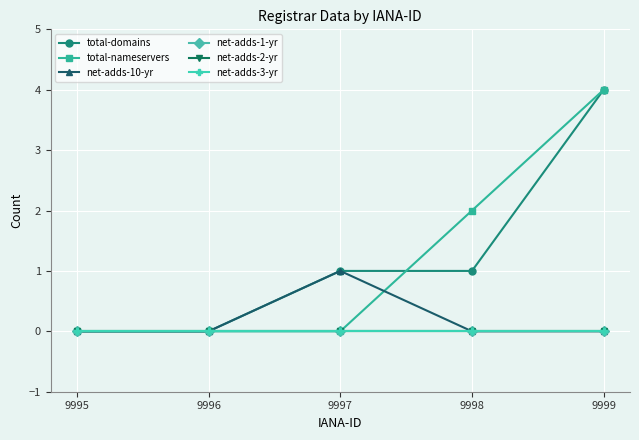

Does the chart have visible grid lines?

Yes